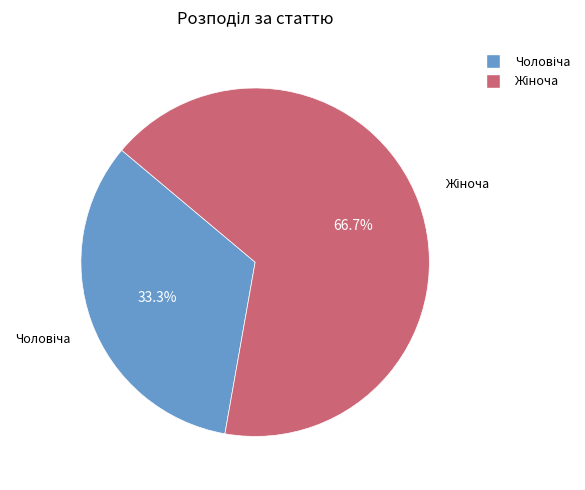

Is there a majority slice in this chart?

Yes